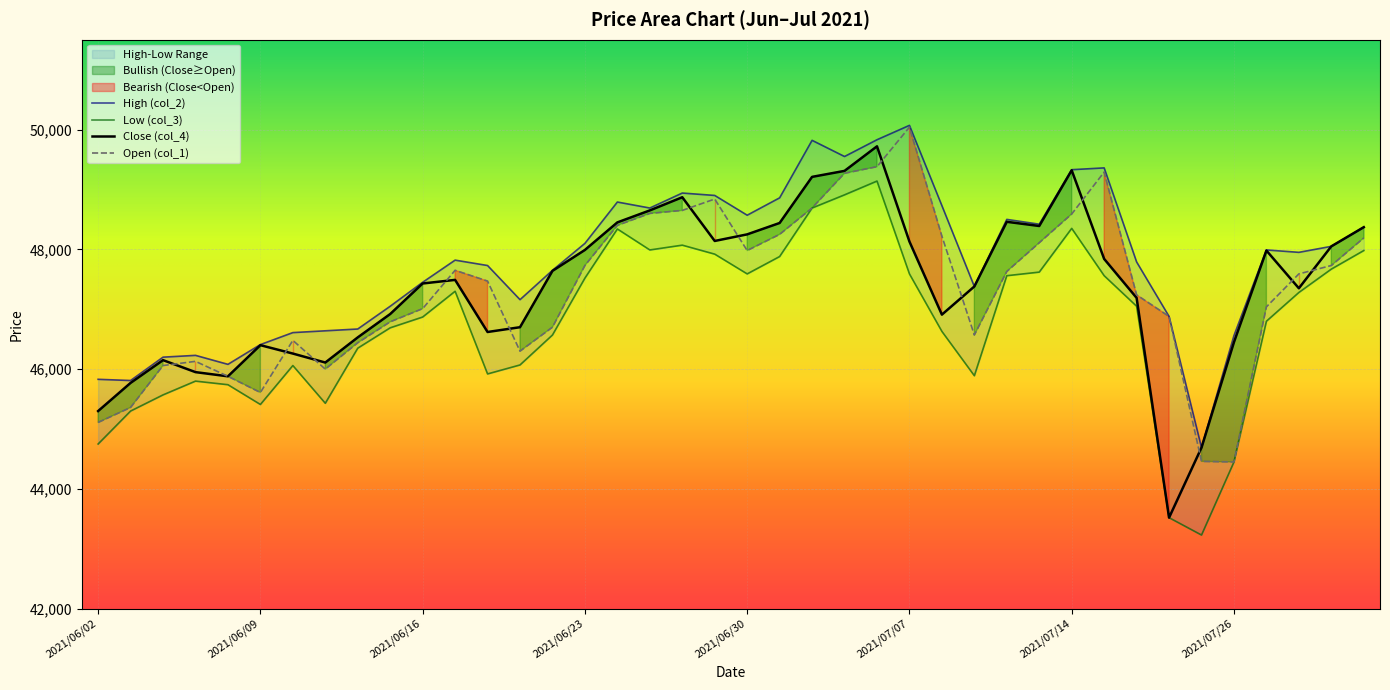

What is the sum of all Low (col_3) values?

1871060